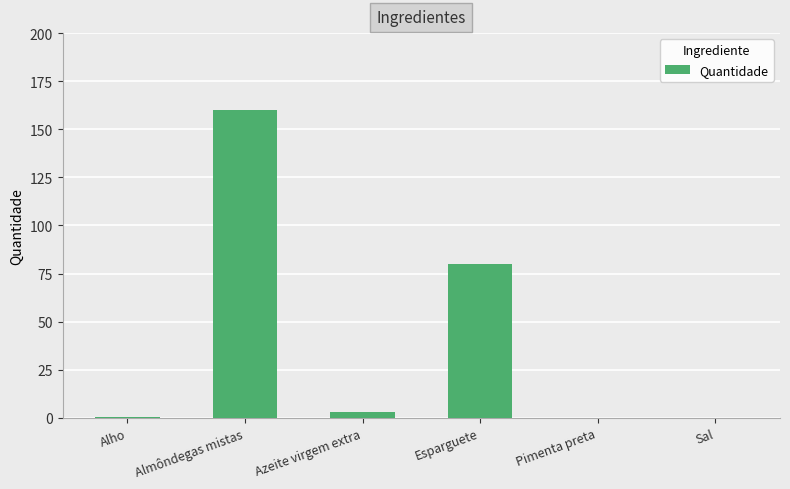

What is the sum of the values at Azeite virgem extra and Esparguete?

83.0